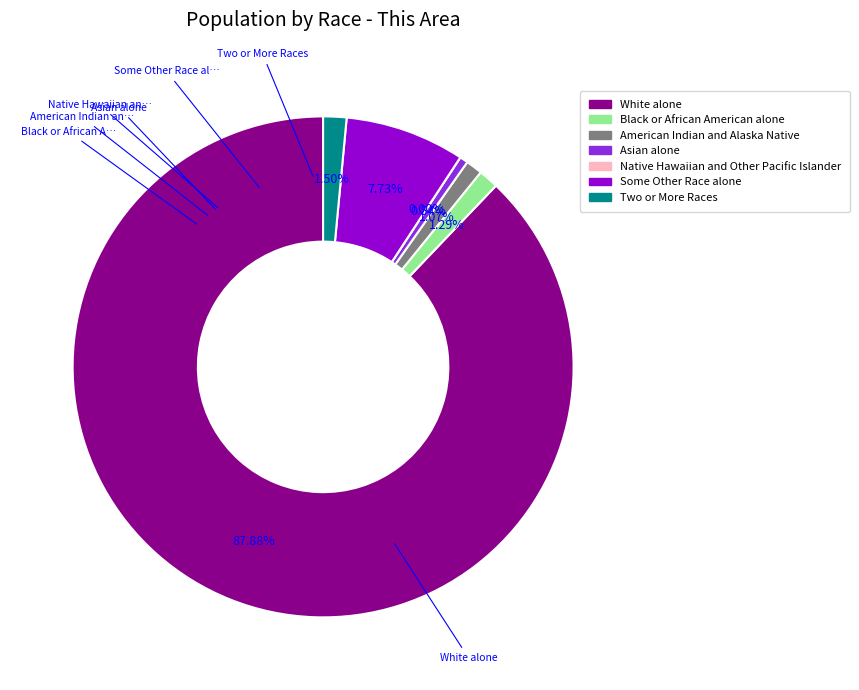

Approximately how many times larger is the value at Asian alone compared to Two or More Races?

0.4